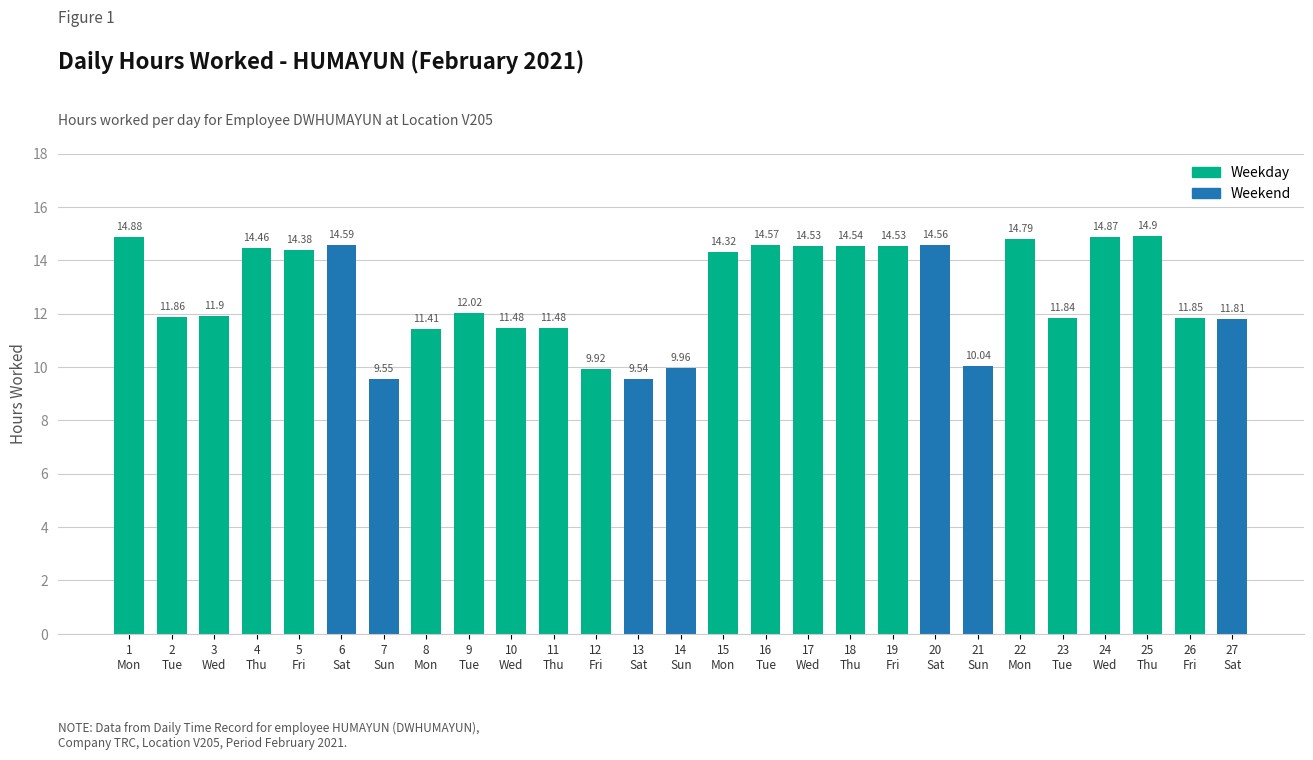

Reading right to left, list all the values displayed in this chart.

27=11.8	26=11.8	25=14.9	24=14.9	23=11.8	22=14.8	21=10.0	20=14.6	19=14.5	18=14.5	17=14.5	16=14.6	15=14.3	14=10.0	13=9.5	12=9.9	11=11.5	10=11.5	9=12.0	8=11.4	7=9.6	6=14.6	5=14.4	4=14.5	3=11.9	2=11.9	1=14.9